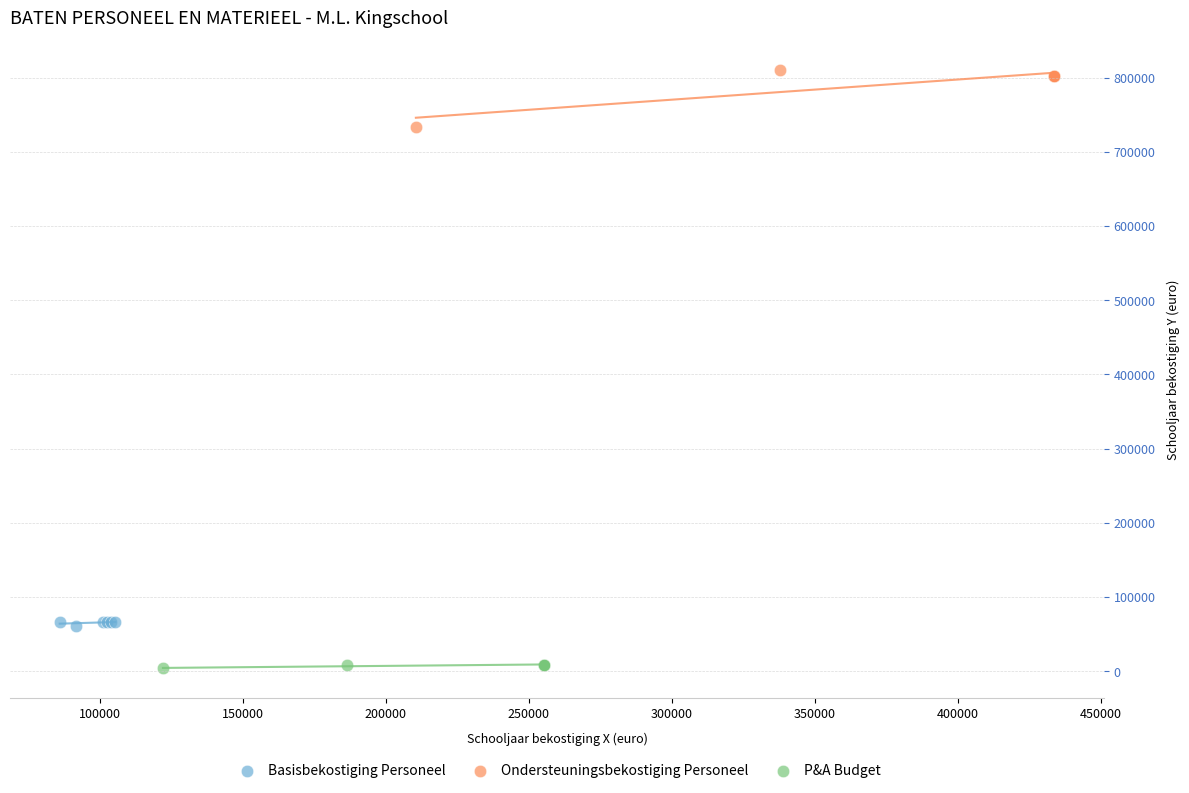

Which series contains the highest Y value?

Ondersteuningsbekostiging Personeel